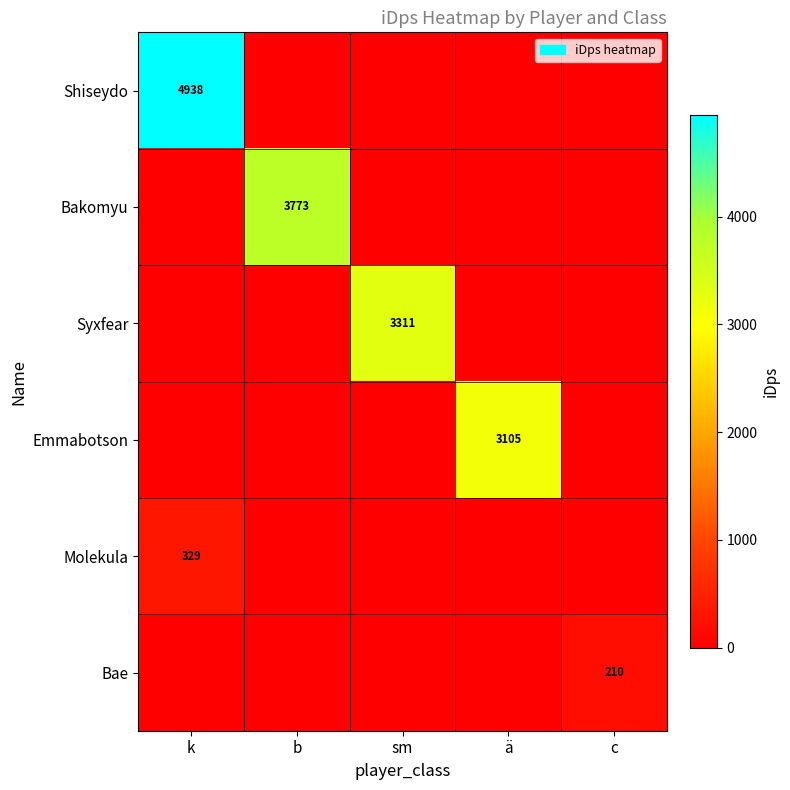

Is it true that Bae equals 210 at c?

True